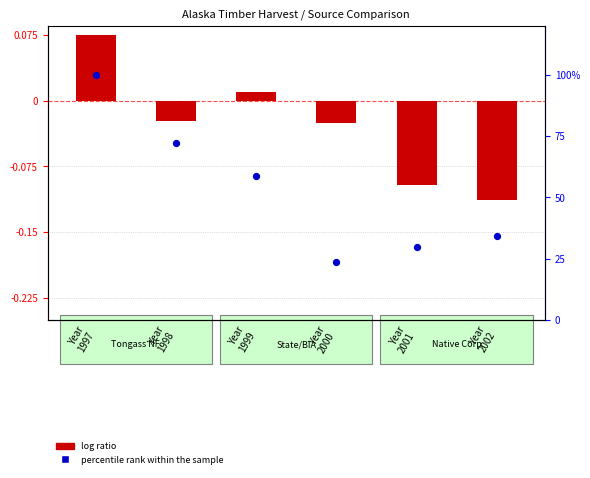

Which series has the largest Y range (max minus min)?

percentile rank within the sample